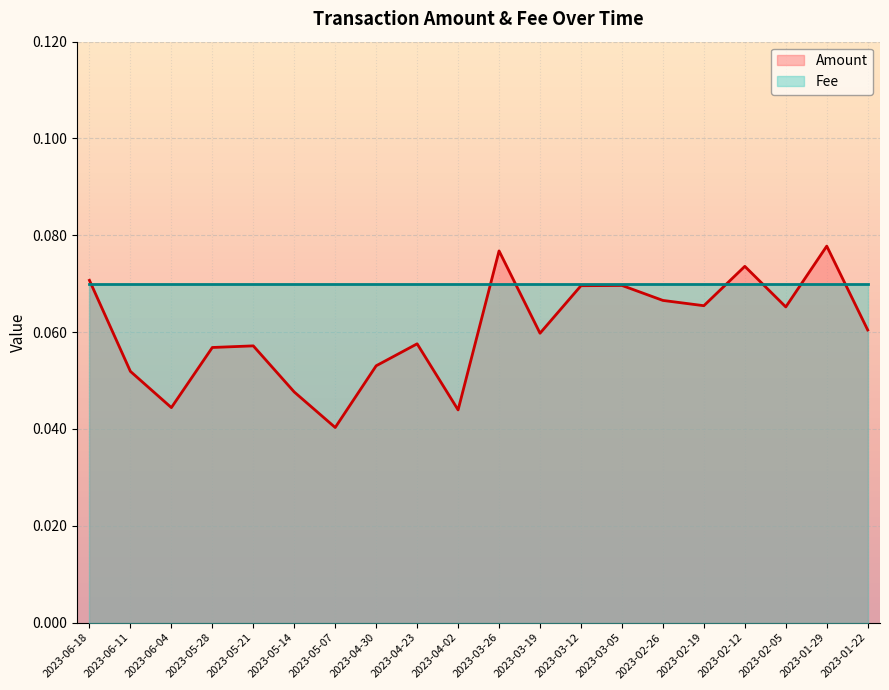

How many lines are shown in the chart?

2